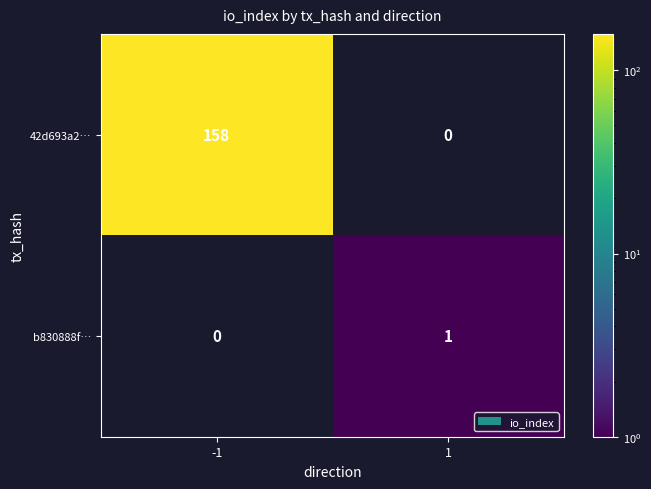

Is it true that b830888f… equals 1 at 1?

True